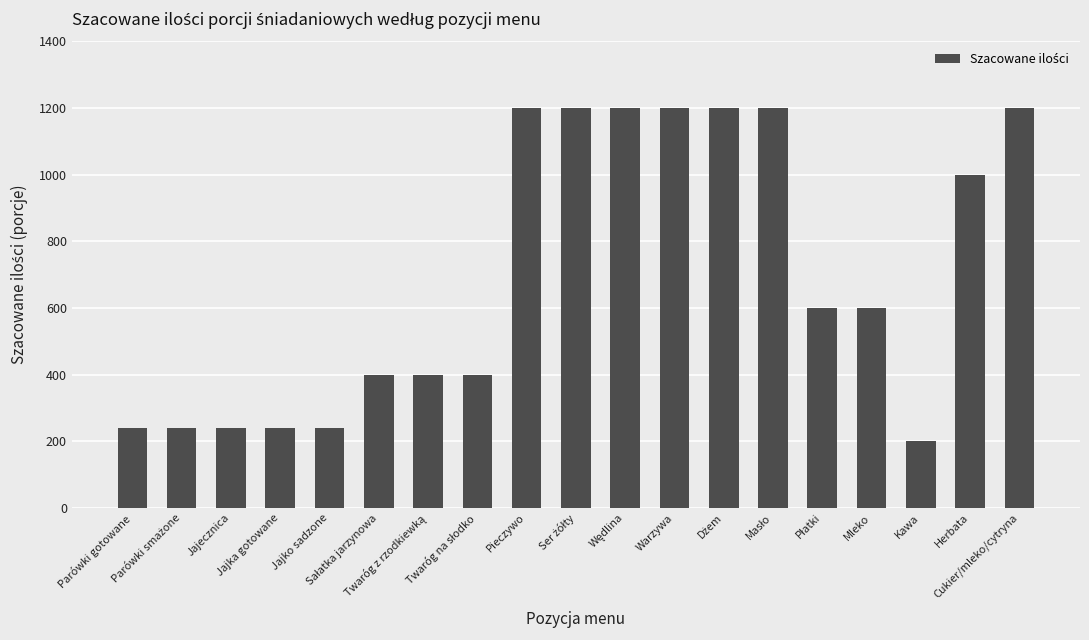

What is the difference between the maximum and minimum values?

1000